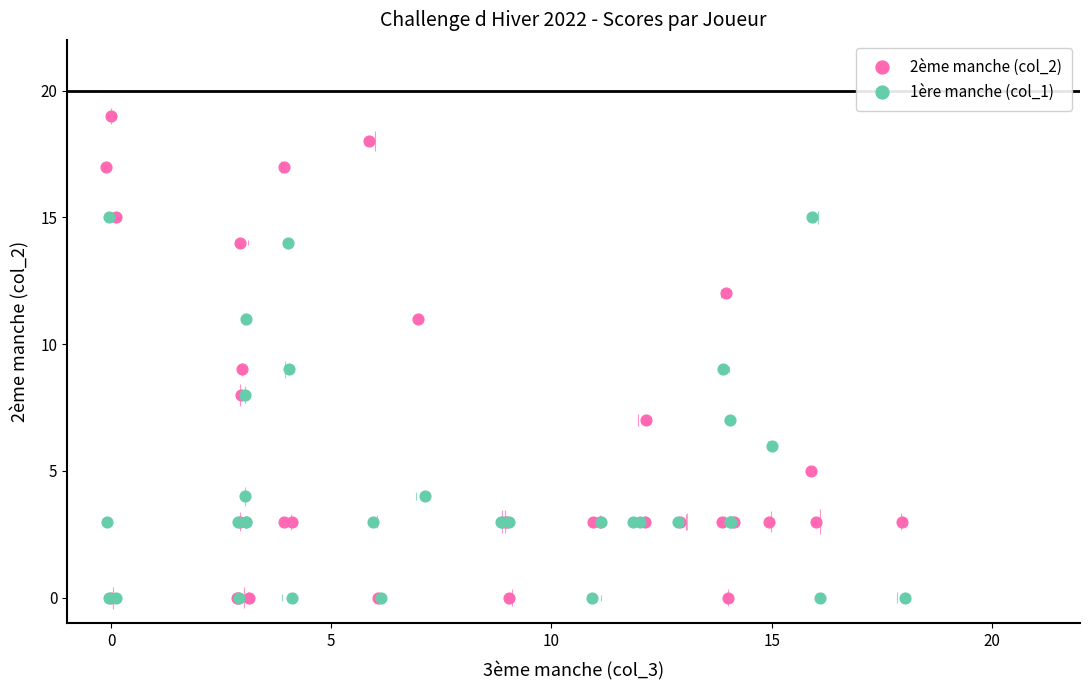

Which series has the largest Y range (max minus min)?

2ème manche (col_2)